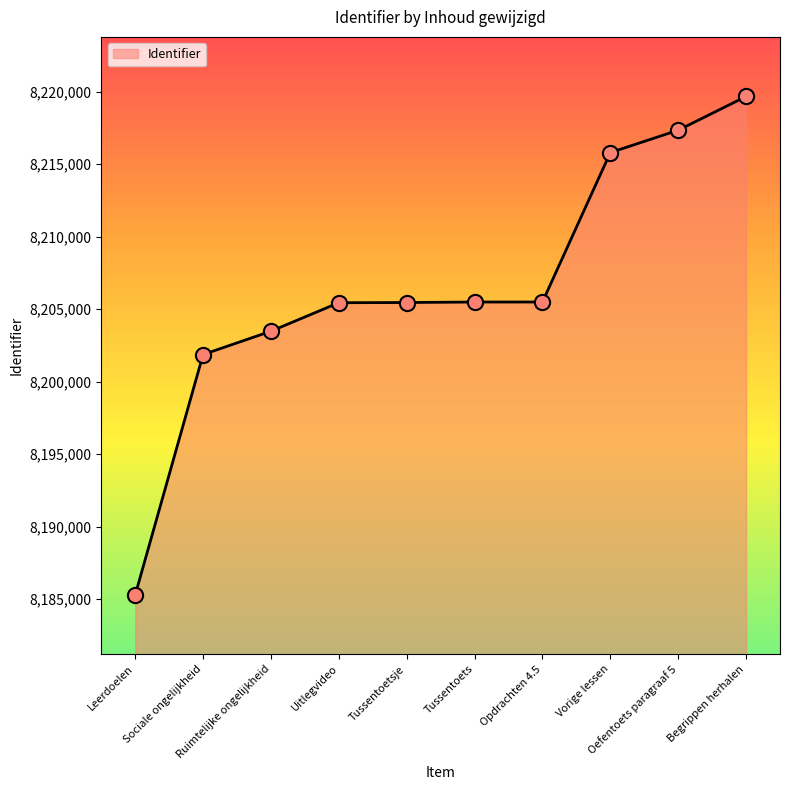

What is the difference between the maximum and minimum values?

34372